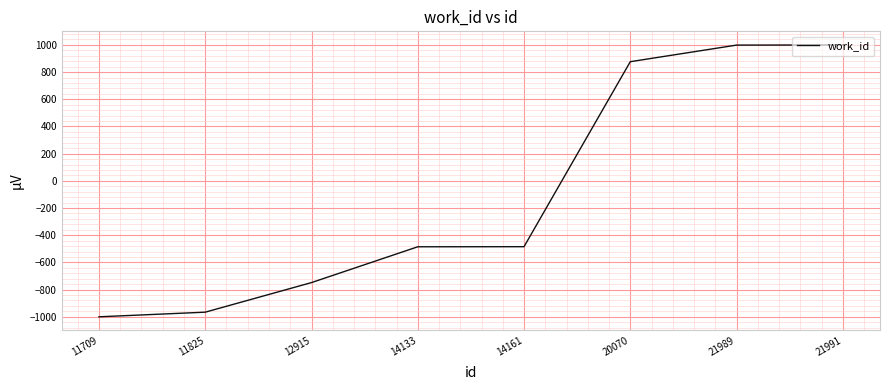

What is the maximum value shown in the chart?

1000.0